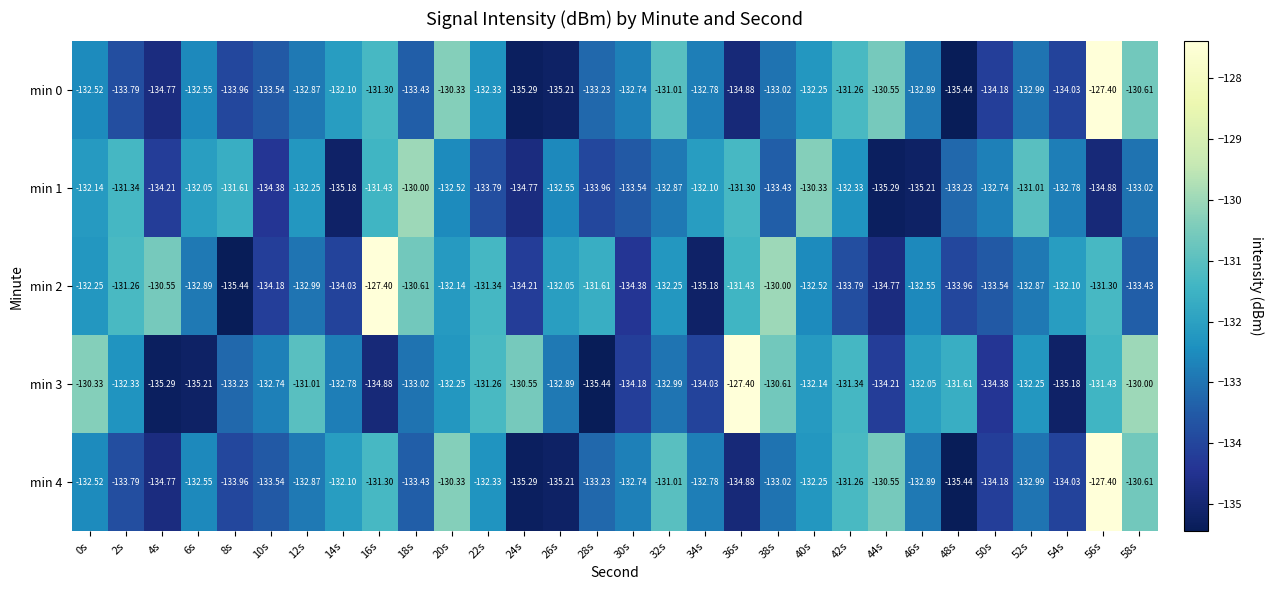

How many series are shown in this chart?

5